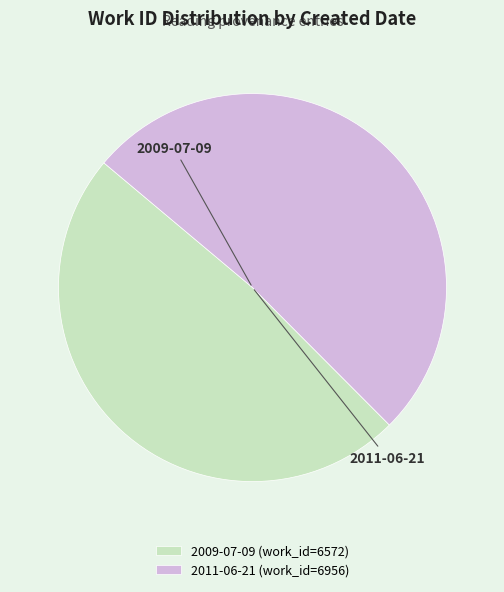

Is the sum of 2009-07-09 (work_id=6572) and 2011-06-21 (work_id=6956) greater than half?

Yes